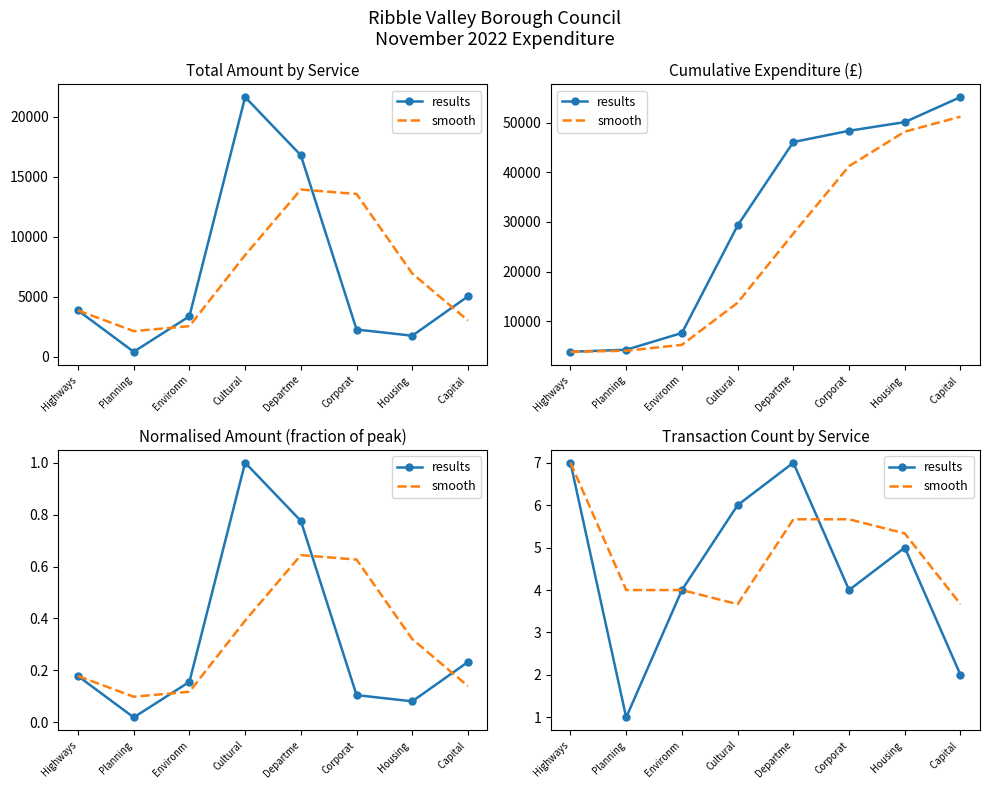

At which category does the chart reach its peak across all series?

Highways